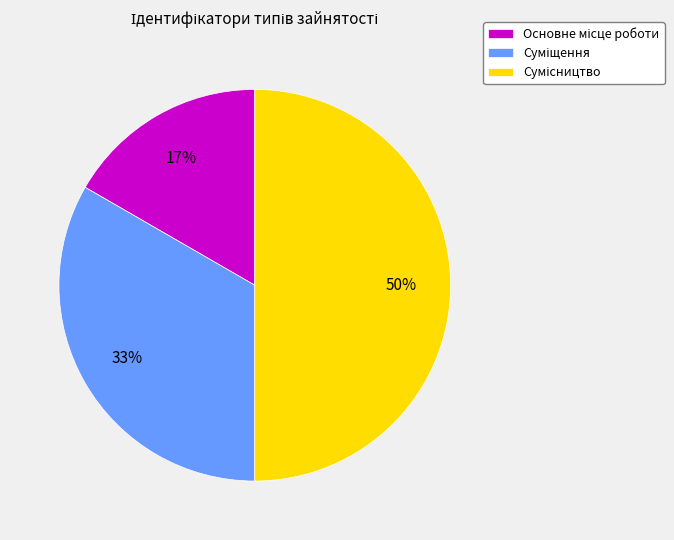

To the nearest percent, what is the average slice percentage?

33%